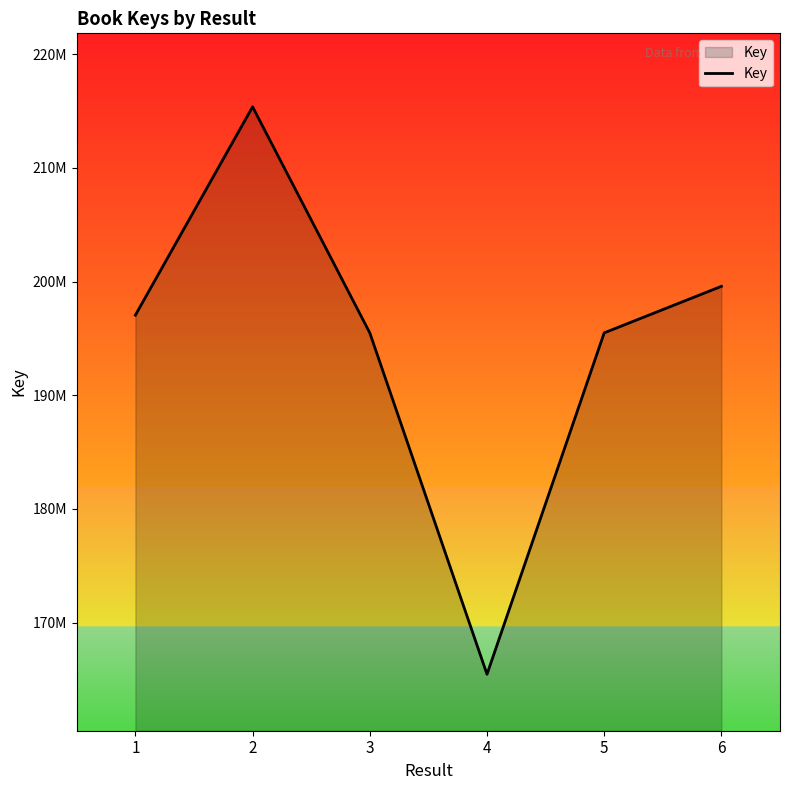

Reading right to left, what are all the values shown in this chart?

199578242	195487184	165464925	195486626	215363745	197042130